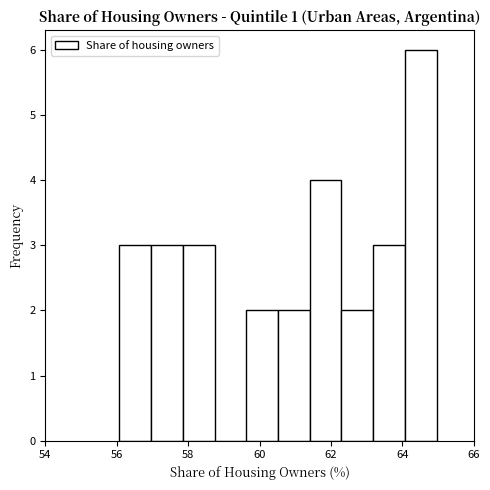

Which range on the x-axis has the tallest bar?

64.0 to 65.0